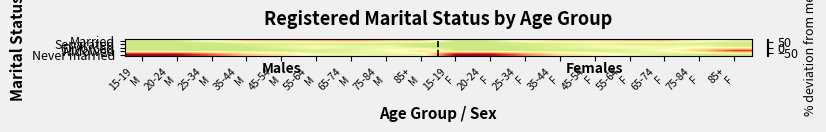

How many data points does each series have?

18